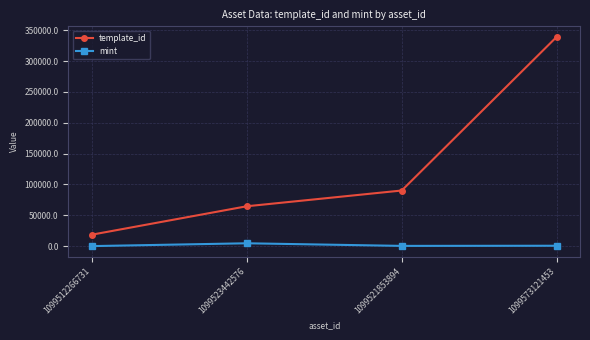

At how many categories does at least one series exceed 94314?

1